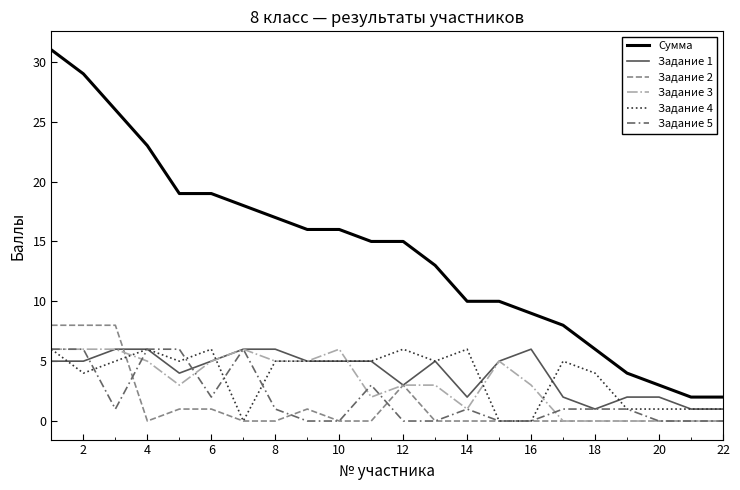

True or false: Сумма and Задание 5 cross at least once.

False